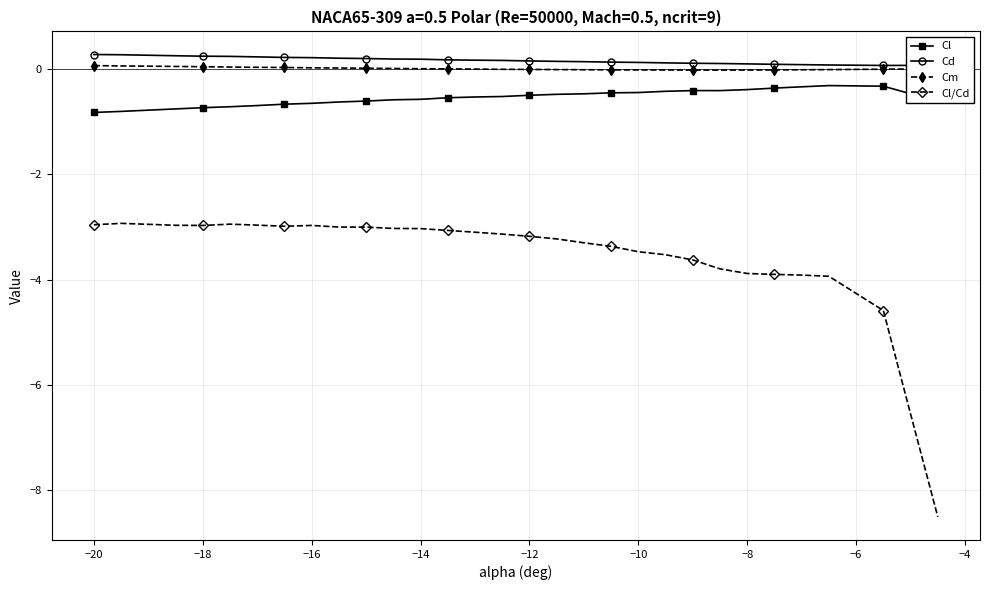

What is the minimum value for Cl/Cd?

-8.5